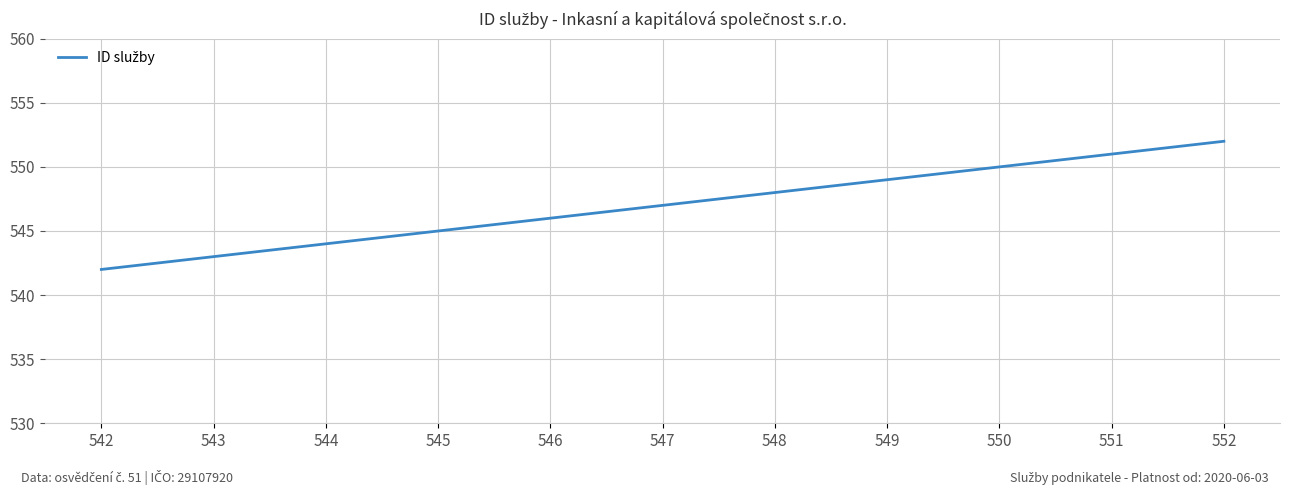

The value at 545 is 320. True or false?

False